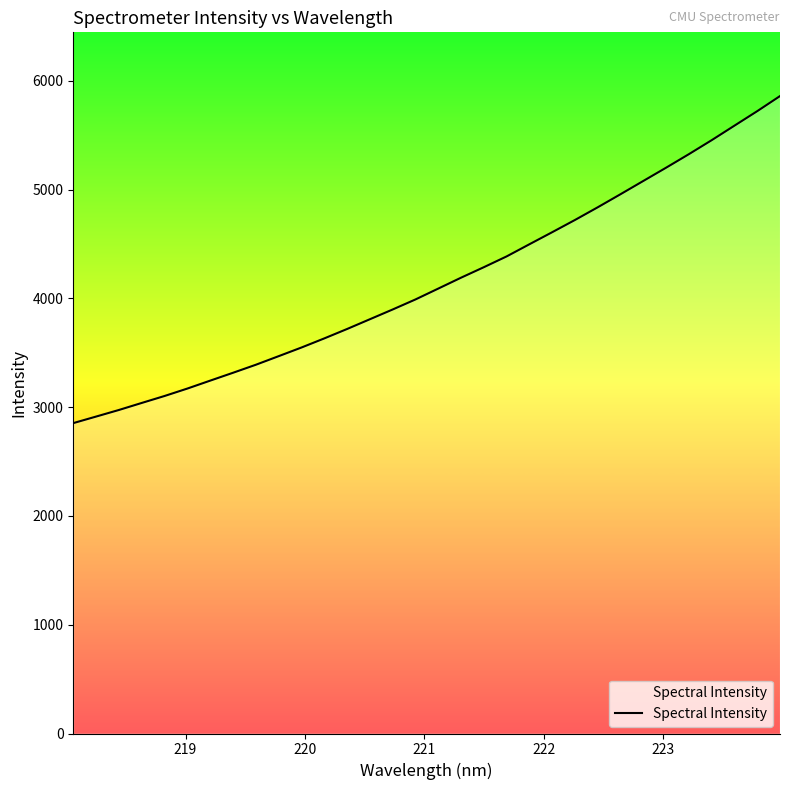

What is the smallest value displayed?

2853.0